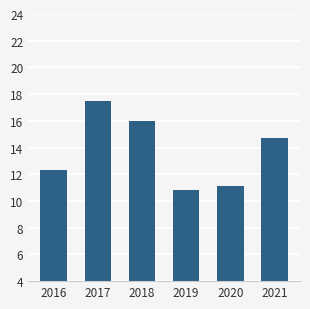

What is the average value?

13.7